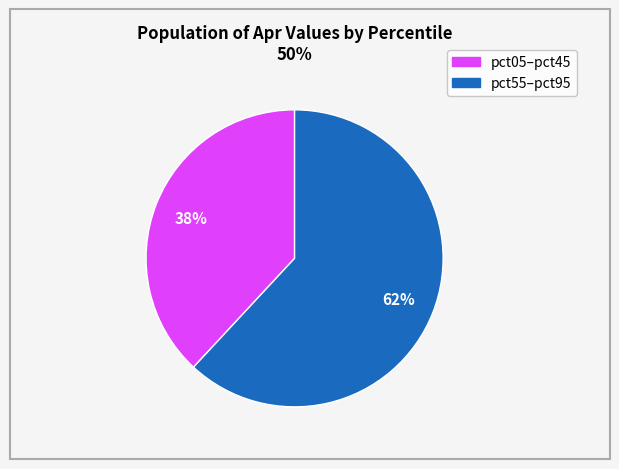

Does any single category account for the majority?

Yes